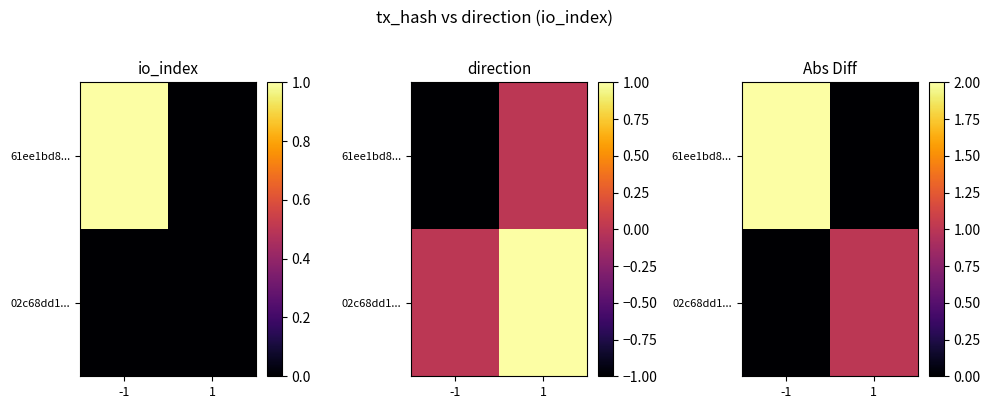

Count the number of data series in this chart.

2